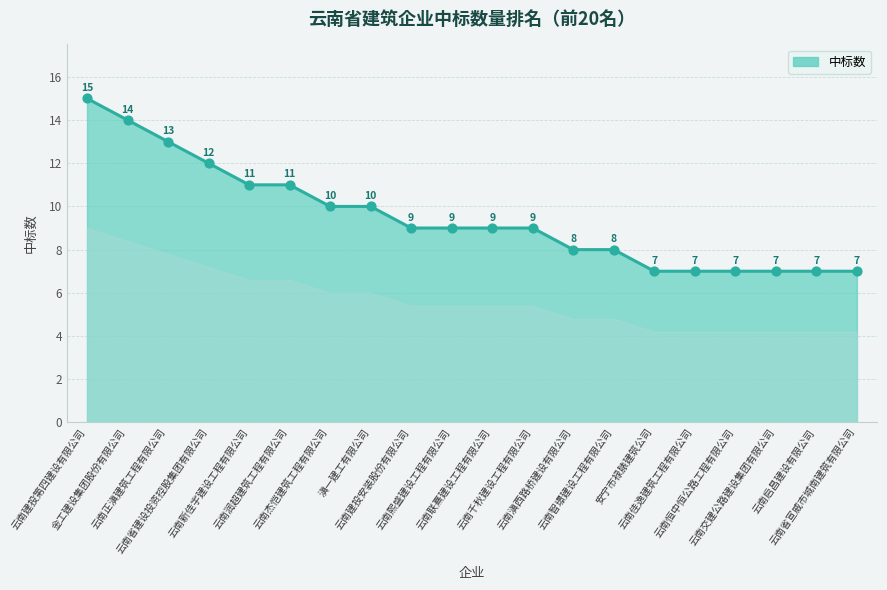

What is the ratio of the value at 安宁市禄脿建筑公司 to the value at 云南智璟建设工程有限公司?

0.9